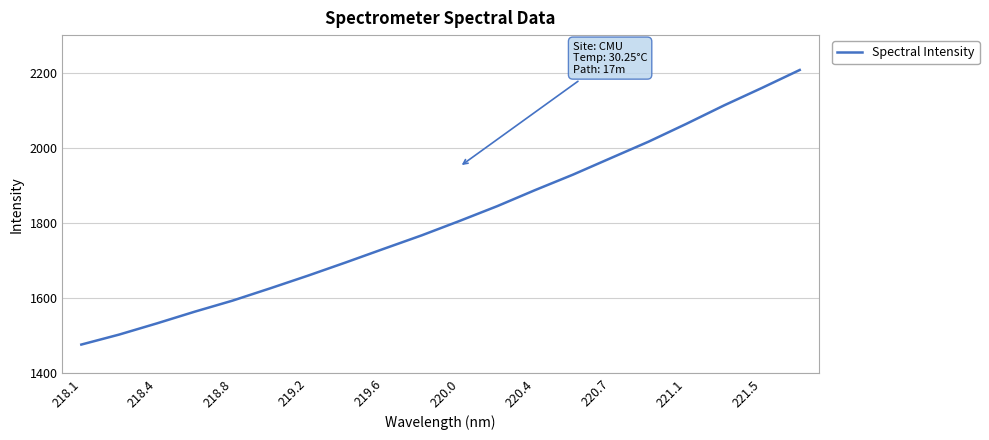

What is the greatest value displayed?

2207.3